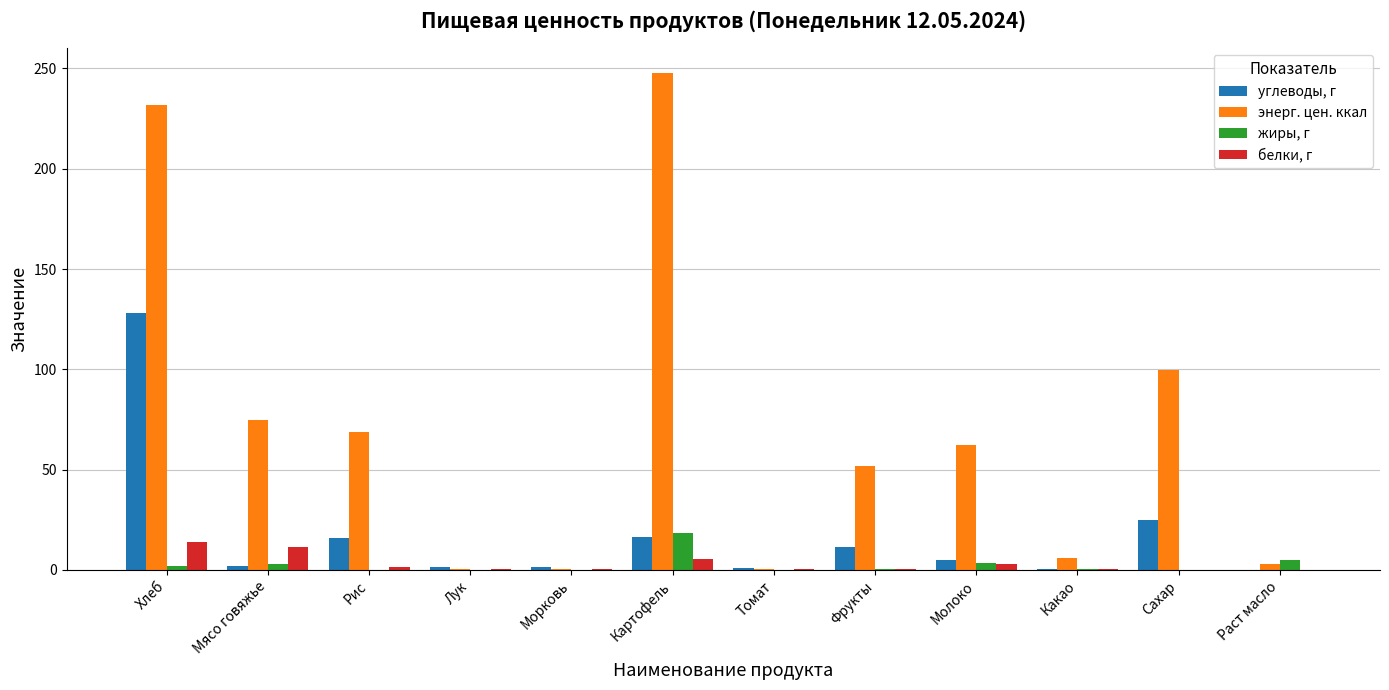

Which series changed the most between Какао and Сахар?

энерг. цен. ккал